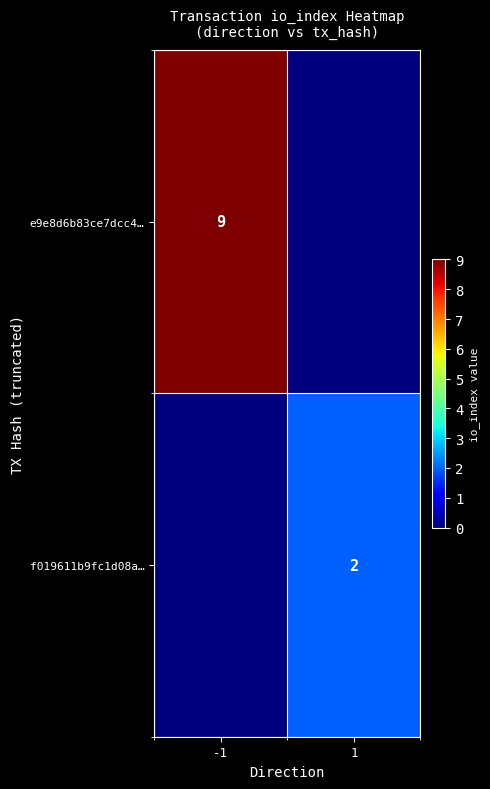

What is the difference between the highest and lowest values at -1?

9